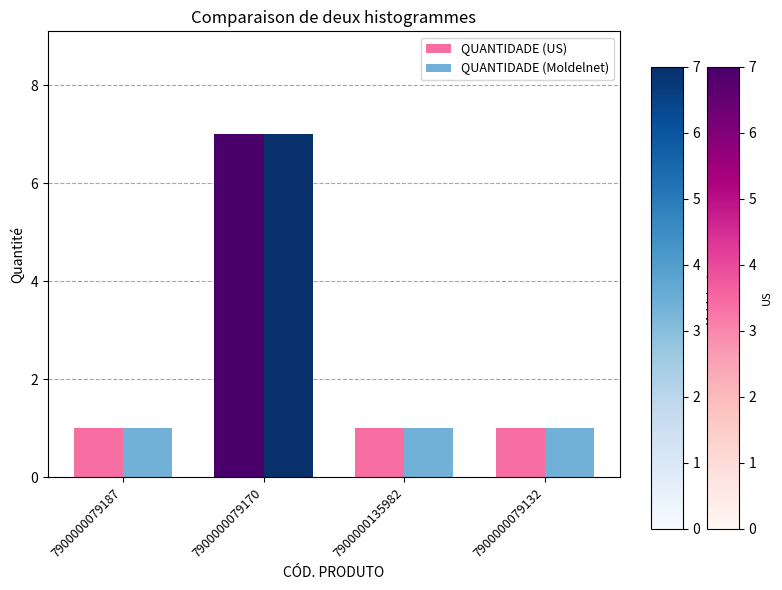

What is the difference between the maximum and second lowest values in the QUANTIDADE (Moldelnet) series?

6